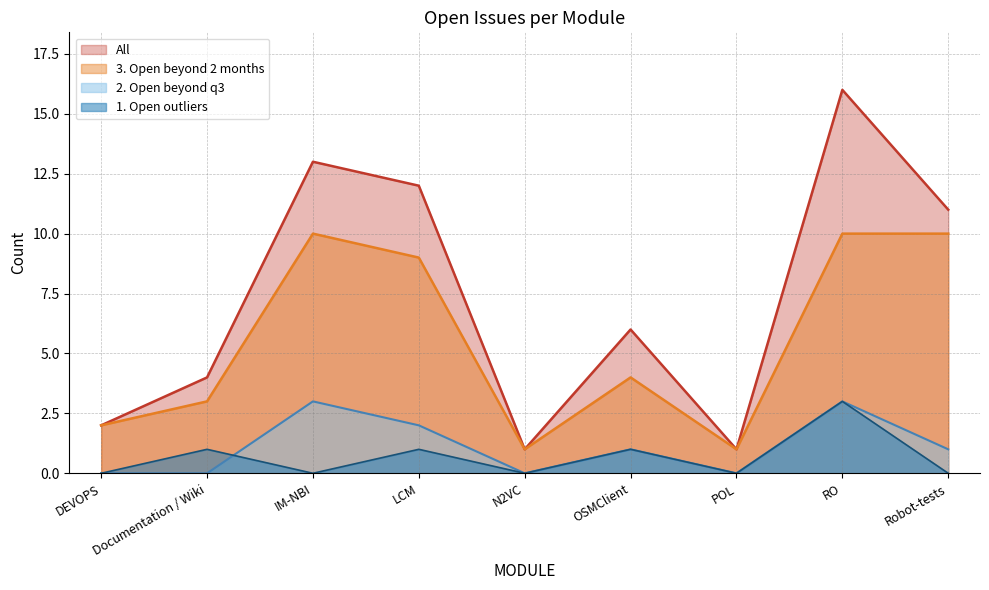

True or false: 2. Open beyond q3 and 3. Open beyond 2 months cross at least once.

False